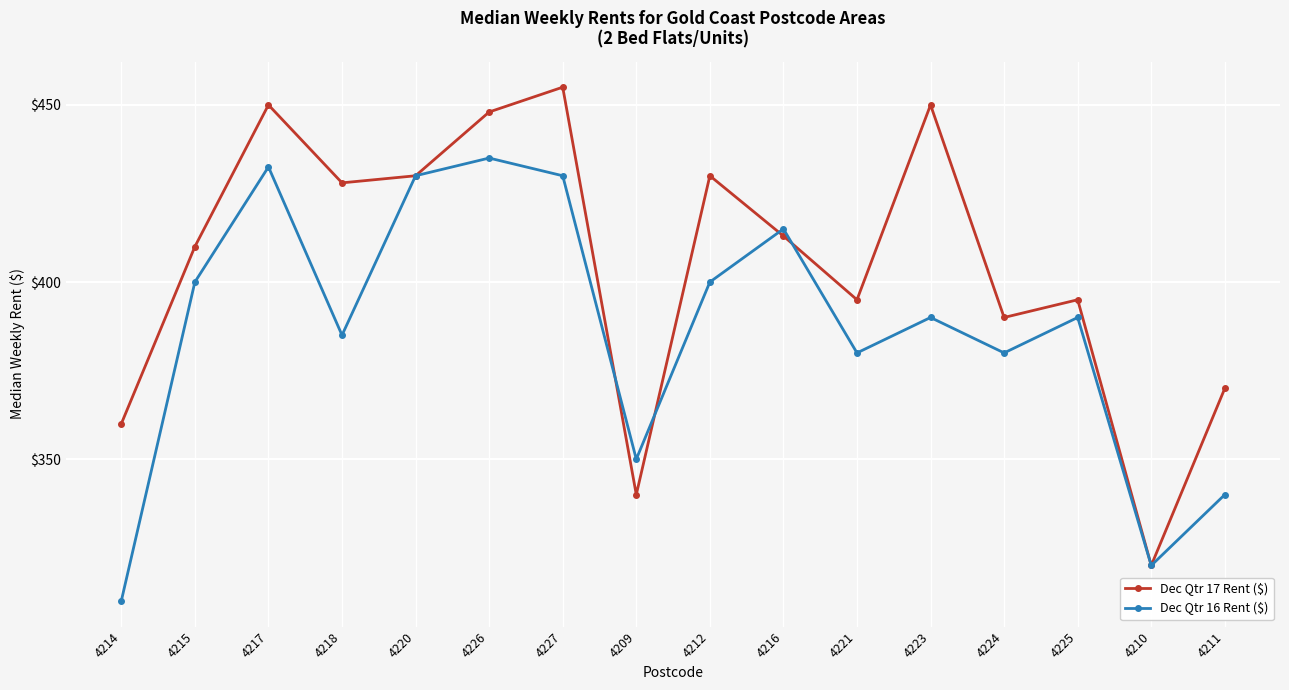

Rank the series by their maximum value, from lowest to highest.

Dec Qtr 16 Rent ($), Dec Qtr 17 Rent ($)